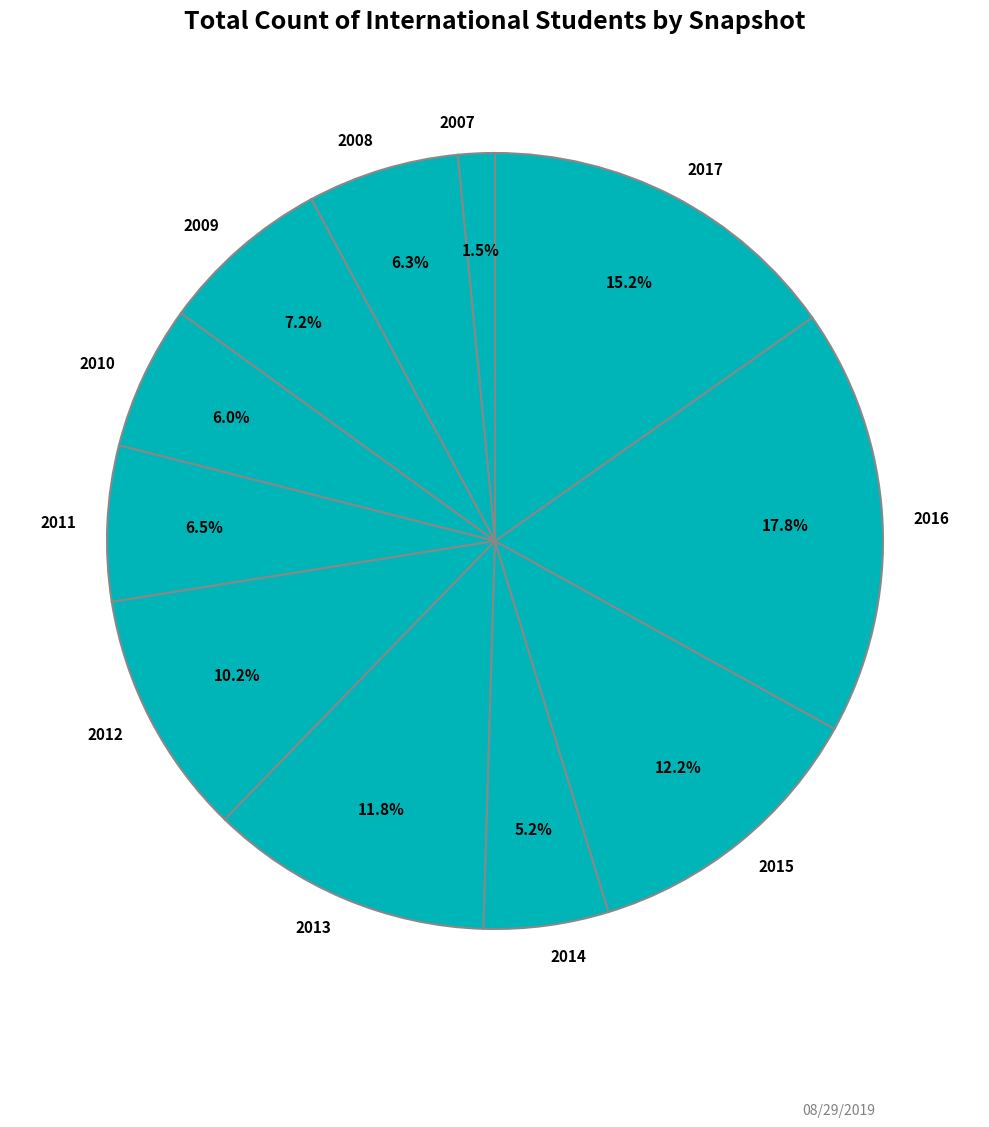

How many segments does this pie chart have?

11